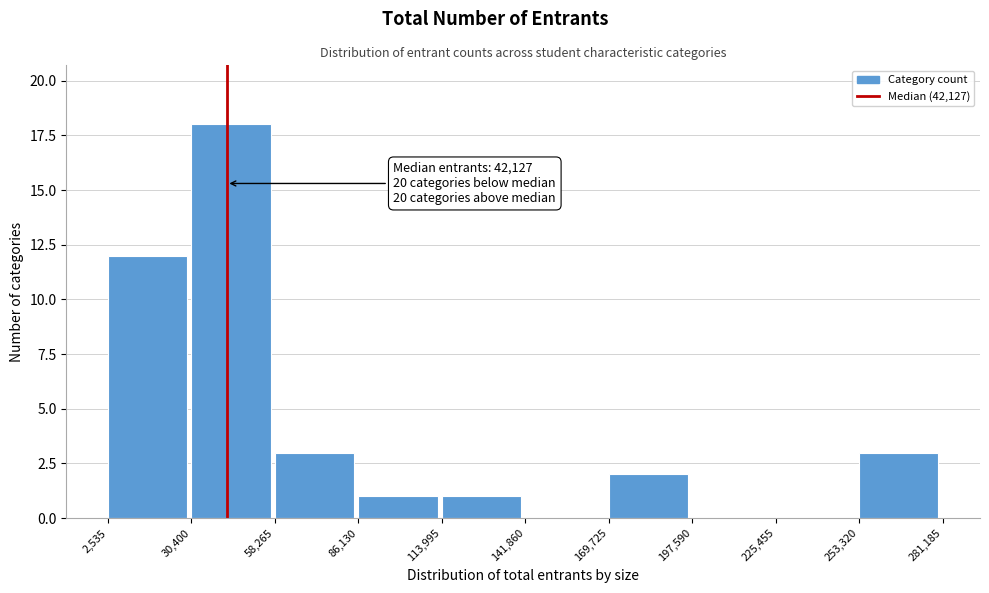

Which range on the x-axis has the tallest bar?

30,400 to 58,265